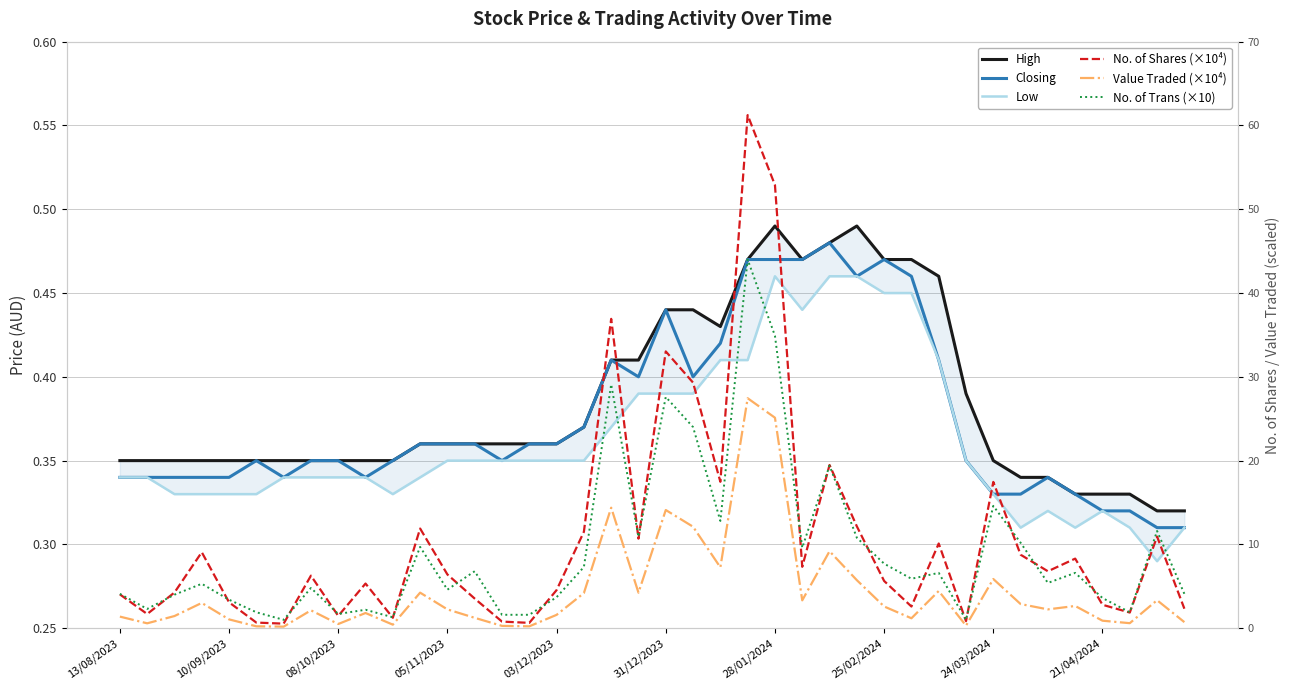

What is the difference between the highest and lowest values at 18?

36.5